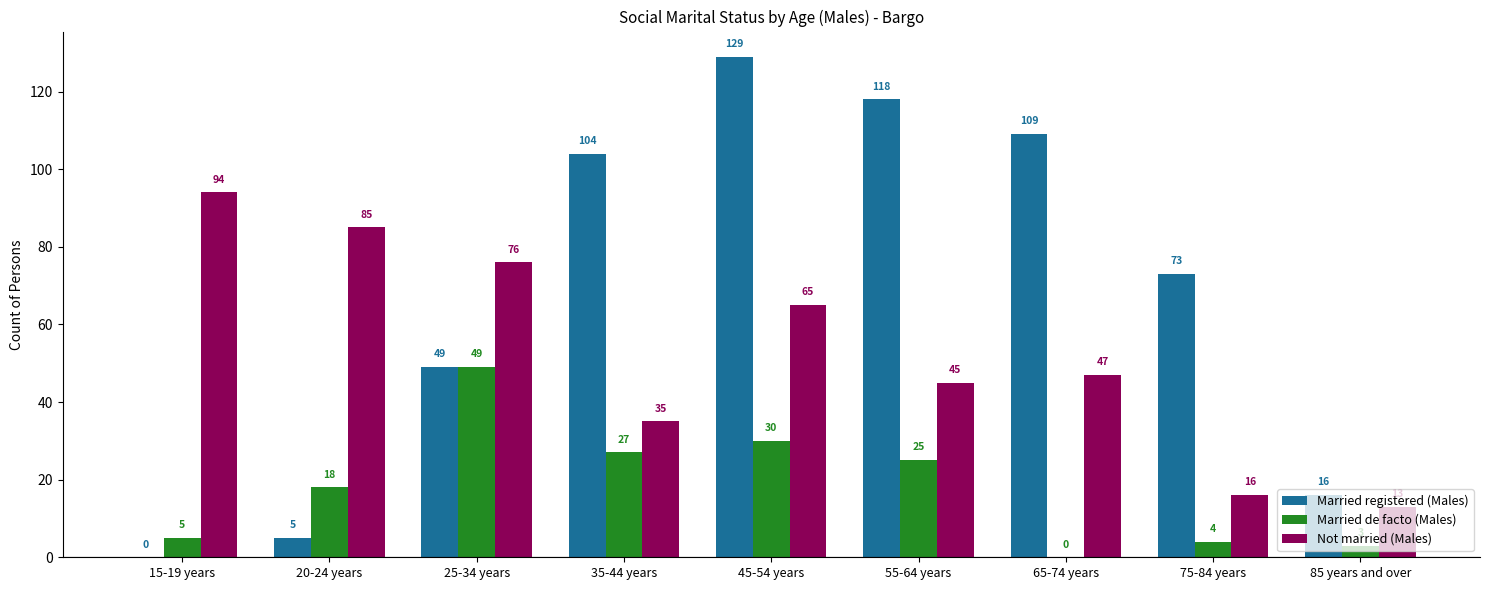

The value of Not married (Males) at 25-34 years is 133. True or false?

False